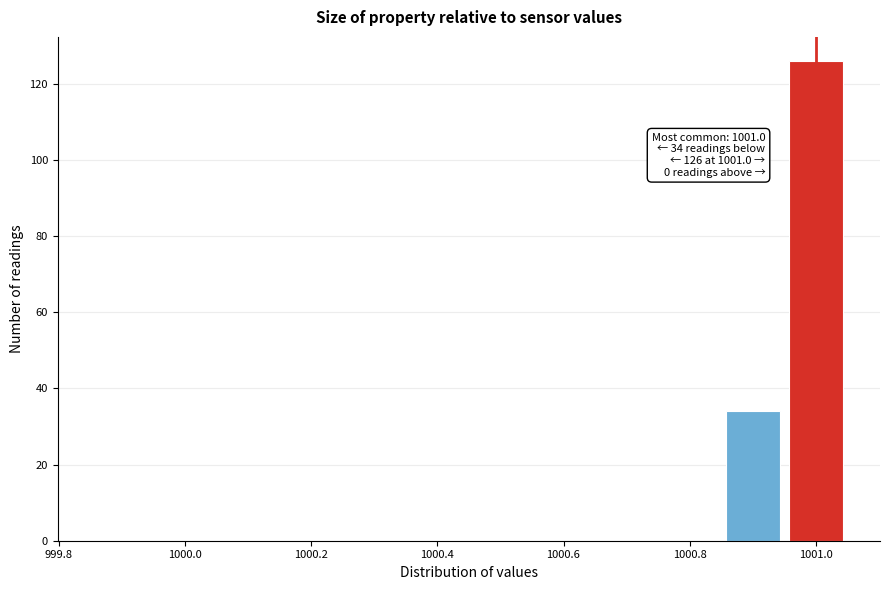

Which range on the x-axis has the tallest bar?

1000.95 to 1001.05